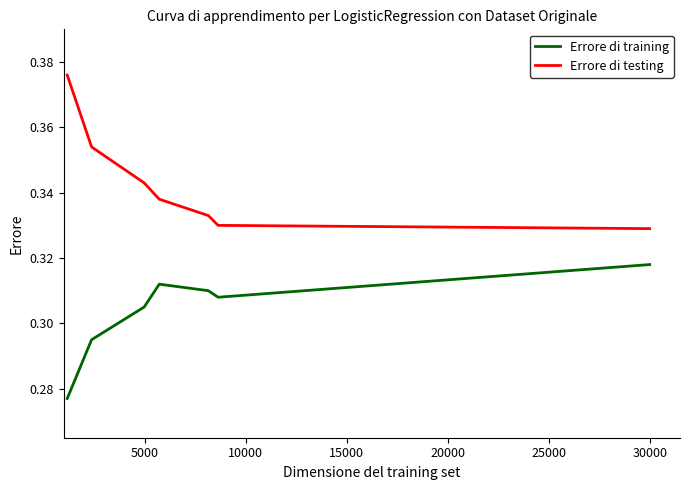

Rank the series by their maximum value, from highest to lowest.

Errore di testing, Errore di training